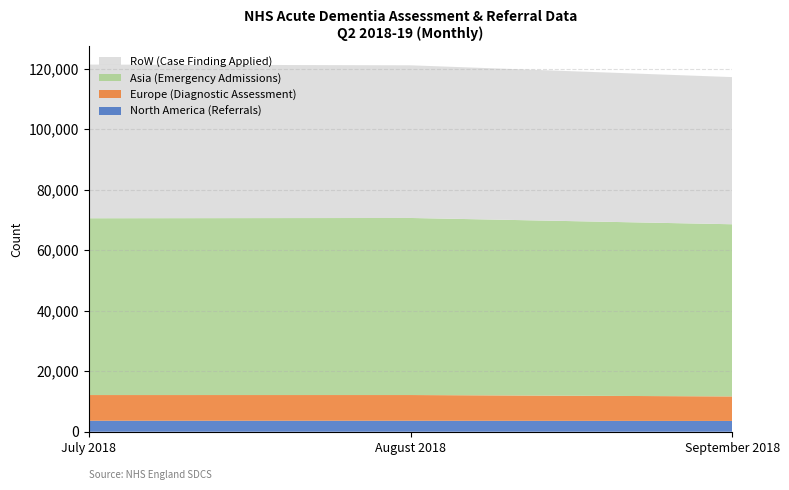

What is the total value across all series at September 2018?

117183